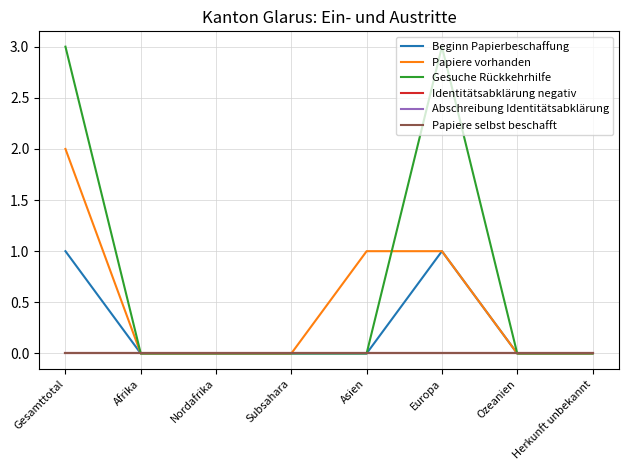

Is this an area chart (filled region under the line)?

No